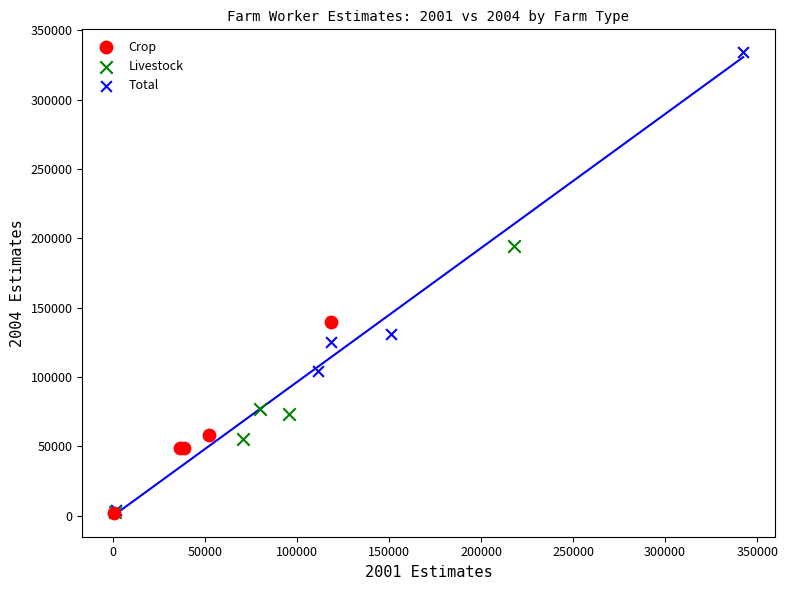

Which series has the widest spread of Y values?

Total